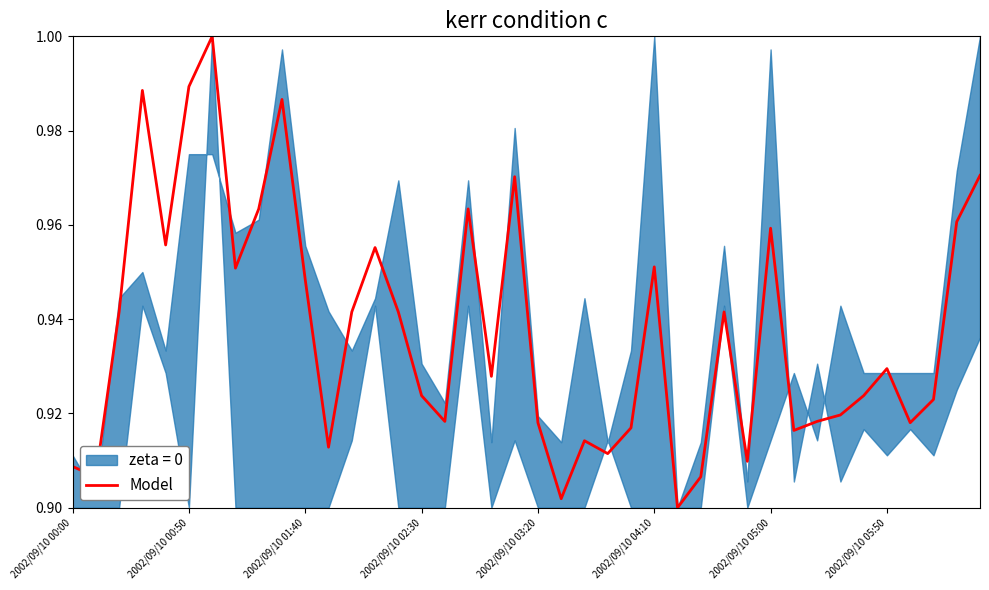

How many data points does each series have?

40